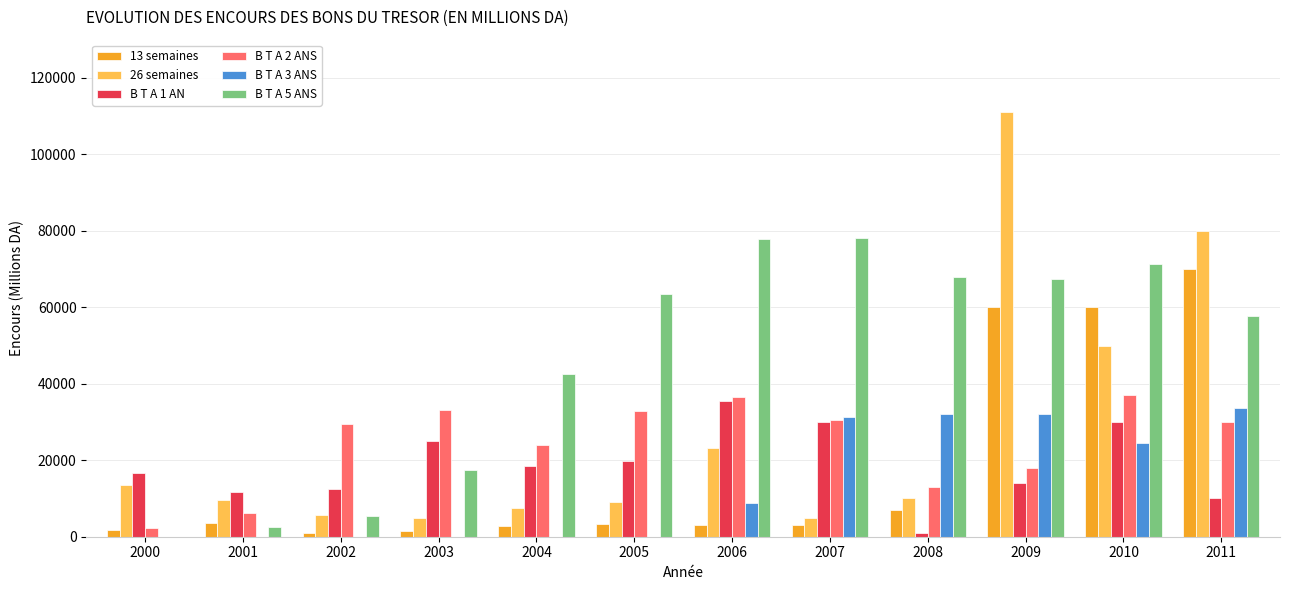

Which series changed the most between 2004 and 2006?

B T A 5 ANS